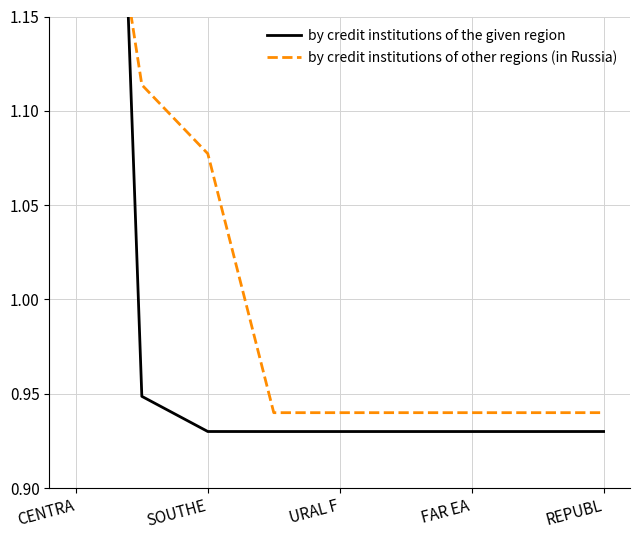

What is the approximate value of by credit institutions of the given region at 5?

0.9